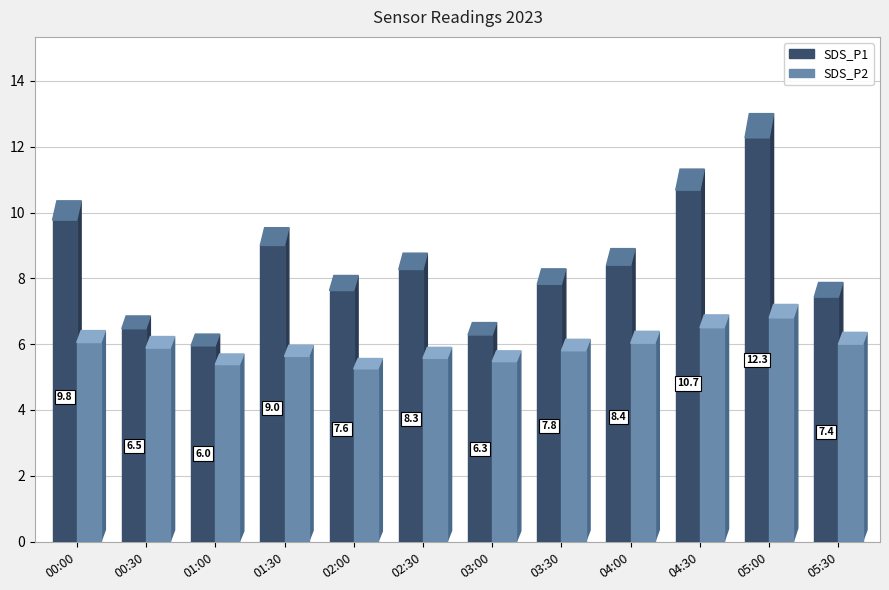

Which series has the widest spread of values?

SDS_P1